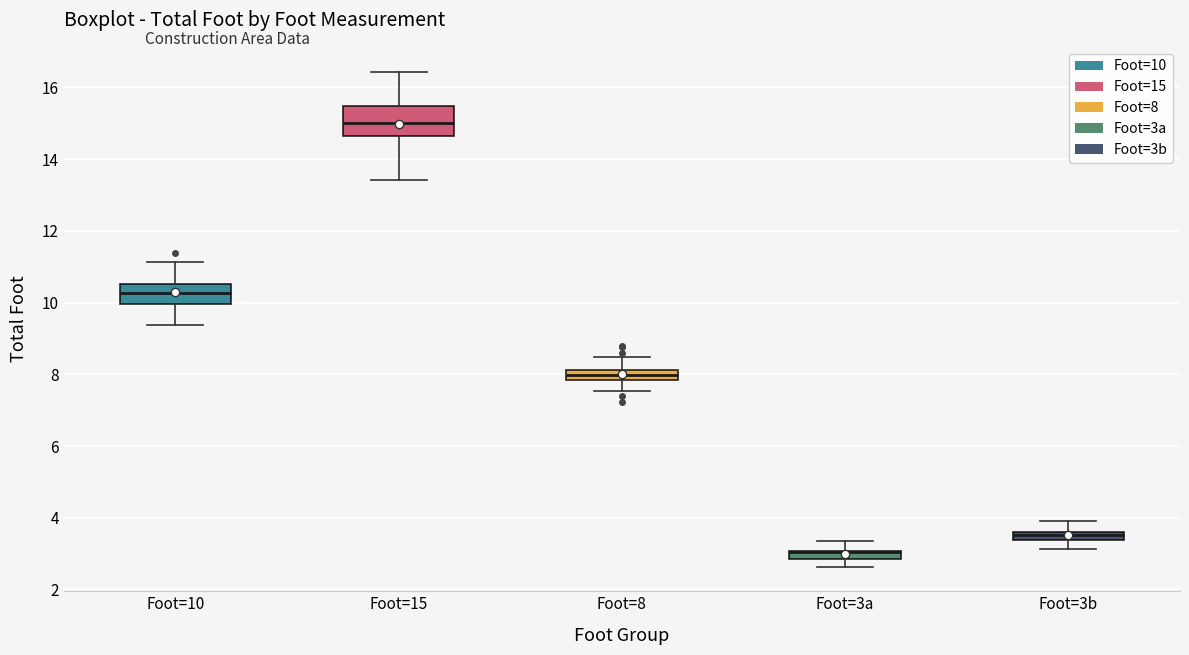

Comparing the boxes themselves (not the whiskers), which one is the tallest?

Foot=15